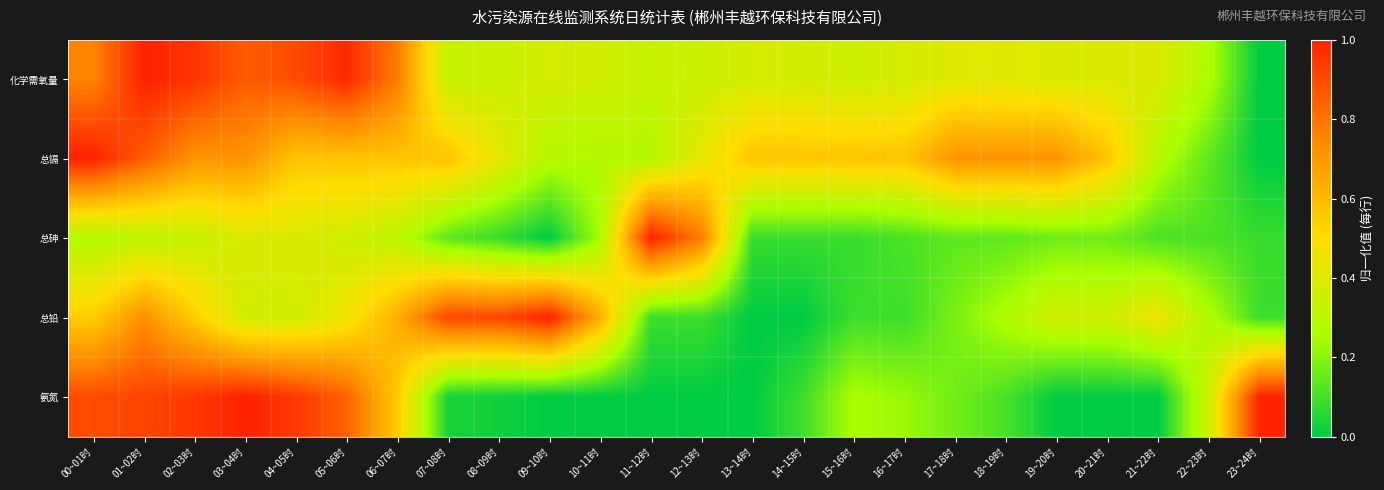

Reading left to right, what are all the values shown in this chart?

化学需氧量: 00~01时=0.8	01~02时=1.0	02~03时=1.0	03~04时=0.9	04~05时=0.9	05~06时=1.0	06~07时=0.8	07~08时=0.3	08~09时=0.3	09~10时=0.4	10~11时=0.4	11~12时=0.3	12~13时=0.3	13~14时=0.4	14~15时=0.4	15~16时=0.4	16~17时=0.4	17~18时=0.4	18~19时=0.4	19~20时=0.4	20~21时=0.4	21~22时=0.4	22~23时=0.3	23~24时=0.0
总镉: 00~01时=1.0	01~02时=0.9	02~03时=0.7	03~04时=0.7	04~05时=0.6	05~06时=0.6	06~07时=0.6	07~08时=0.6	08~09时=0.4	09~10时=0.3	10~11时=0.3	11~12时=0.3	12~13时=0.4	13~14时=0.6	14~15时=0.6	15~16时=0.6	16~17时=0.6	17~18时=0.7	18~19时=0.7	19~20时=0.7	20~21时=0.6	21~22时=0.3	22~23时=0.1	23~24时=0.0
总砷: 00~01时=0.3	01~02时=0.3	02~03时=0.3	03~04时=0.4	04~05时=0.4	05~06时=0.4	06~07时=0.3	07~08时=0.1	08~09时=0.1	09~10时=0.0	10~11时=0.2	11~12时=1.0	12~13时=0.8	13~14时=0.1	14~15时=0.1	15~16时=0.1	16~17时=0.1	17~18时=0.1	18~19时=0.1	19~20时=0.2	20~21时=0.2	21~22时=0.1	22~23时=0.1	23~24时=0.1
总铅: 00~01时=0.5	01~02时=0.7	02~03时=0.5	03~04时=0.4	04~05时=0.4	05~06时=0.5	06~07时=0.6	07~08时=0.9	08~09时=0.9	09~10时=1.0	10~11时=0.6	11~12时=0.1	12~13时=0.1	13~14时=0.0	14~15时=0.0	15~16时=0.1	16~17时=0.1	17~18时=0.2	18~19时=0.3	19~20时=0.4	20~21时=0.4	21~22时=0.5	22~23时=0.3	23~24时=0.1
氨氮: 00~01时=0.9	01~02时=0.9	02~03时=0.9	03~04时=1.0	04~05时=0.9	05~06时=0.8	06~07时=0.5	07~08时=0.0	08~09时=0.0	09~10时=0.0	10~11时=0.0	11~12时=0.0	12~13时=0.0	13~14时=0.0	14~15时=0.1	15~16时=0.3	16~17时=0.2	17~18时=0.2	18~19时=0.1	19~20时=0.0	20~21时=0.0	21~22时=0.0	22~23时=0.4	23~24时=1.0